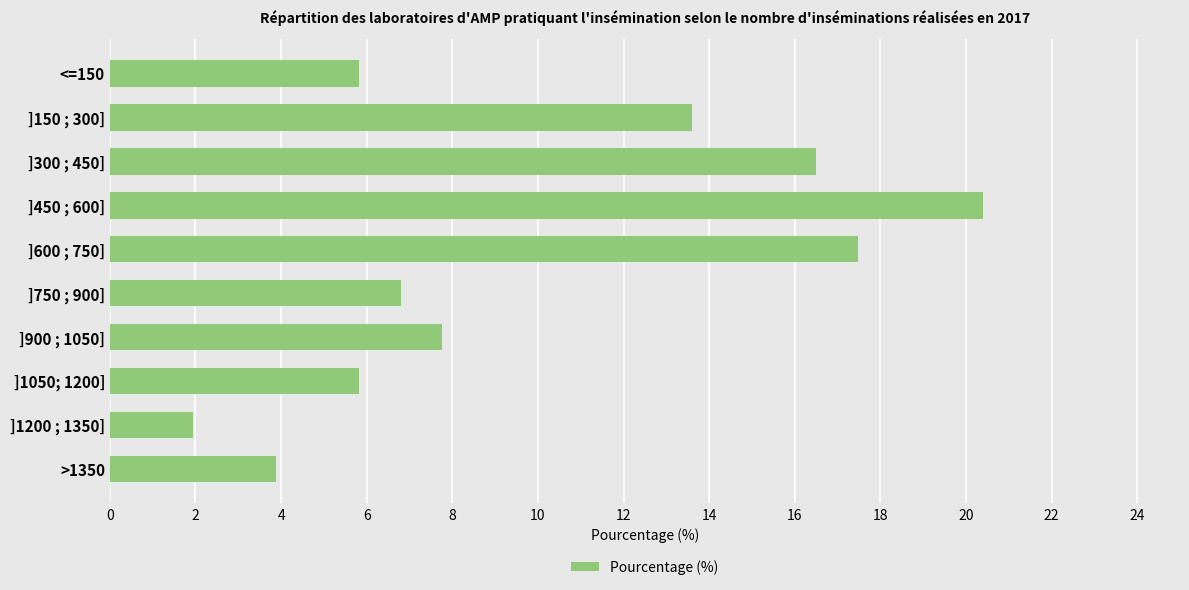

What is the change in value from ]600 ; 750] to >1350?

-13.6